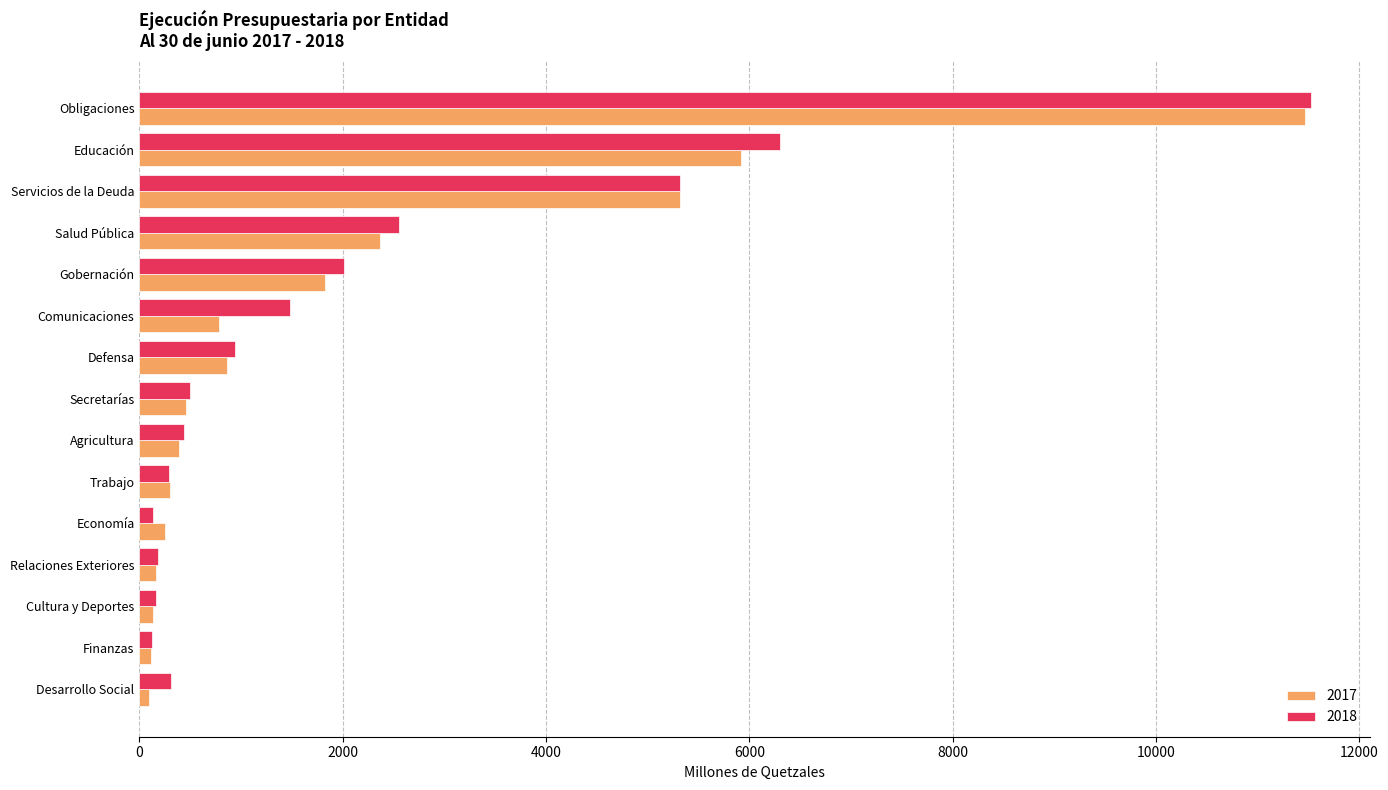

Between Servicios de la Deuda and Trabajo, which series saw the biggest shift?

2018